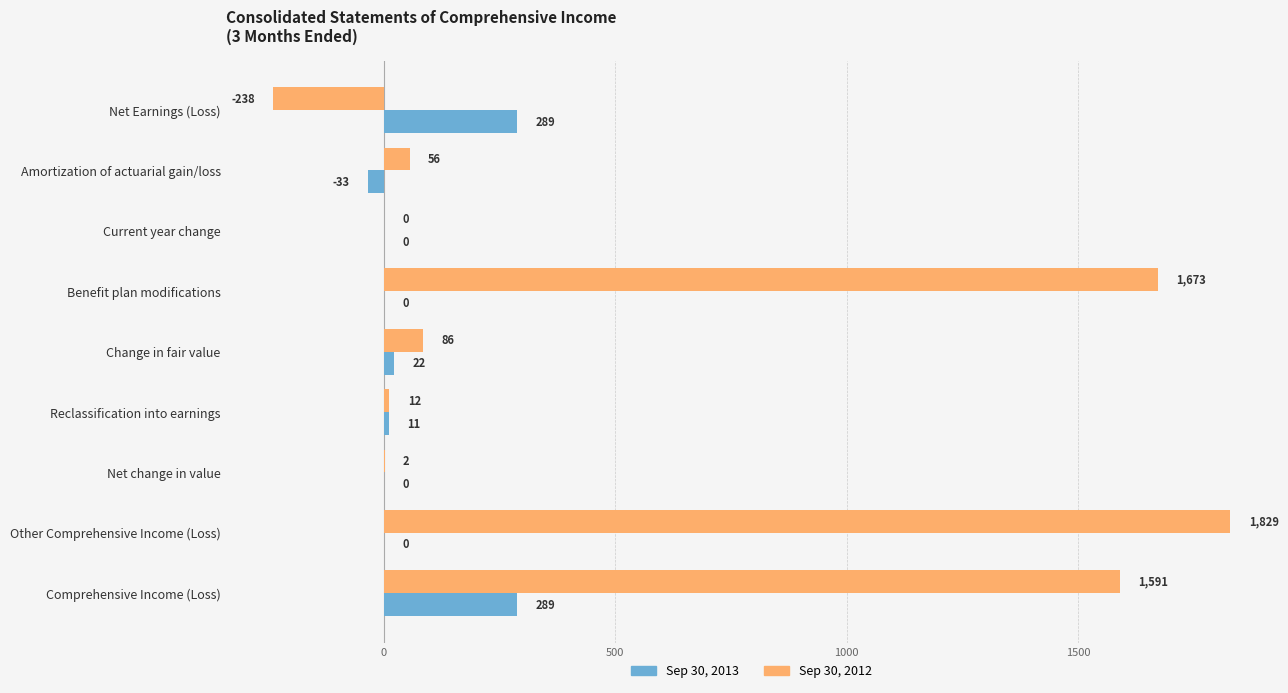

What is the sum of all Sep 30, 2012 values?

5011